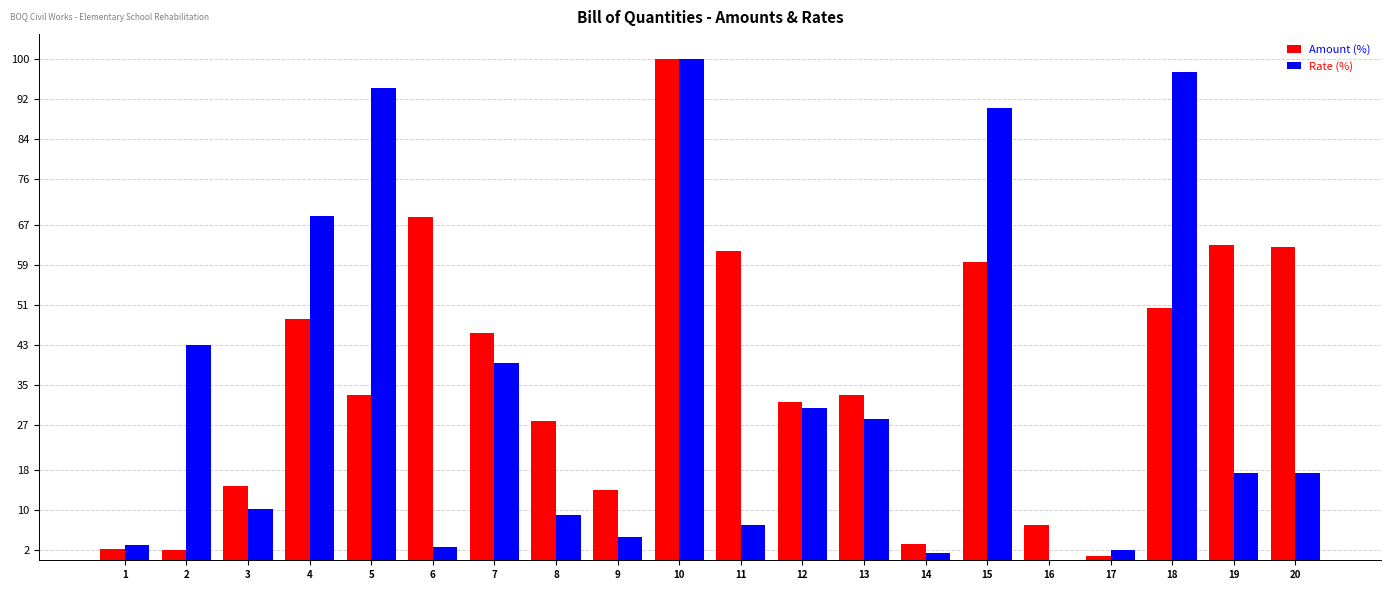

Which series has the largest total across all categories?

Amount (%)